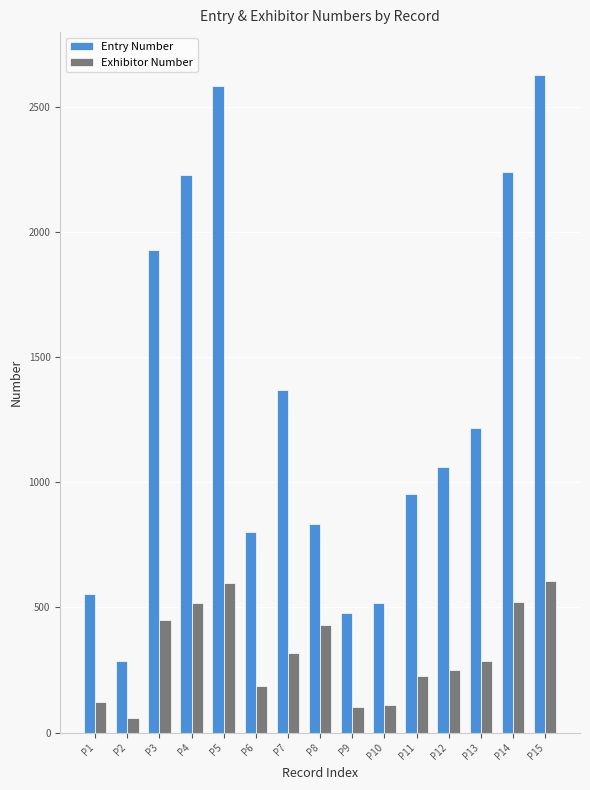

What is the spread (max minus min) of values at P13?

933